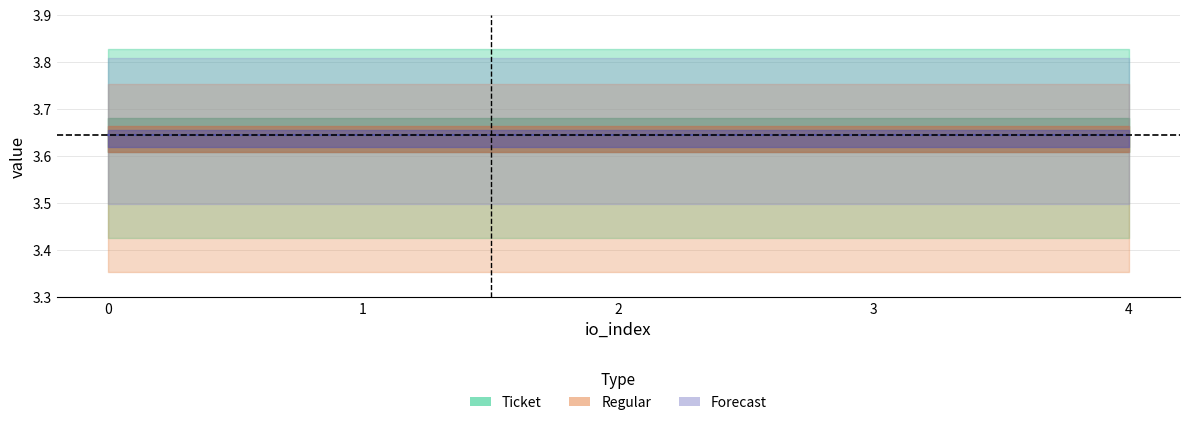

How many values in Regular_io_index are above zero?

4